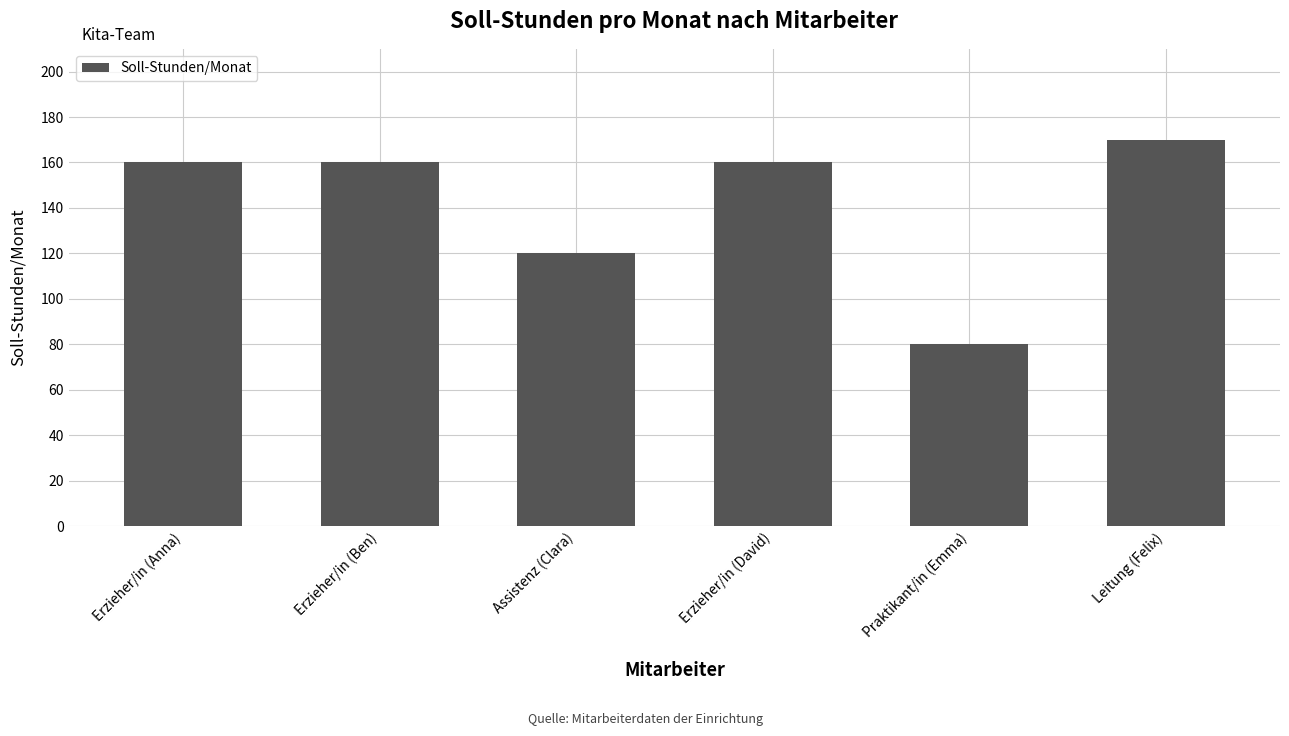

What is the greatest value displayed?

170